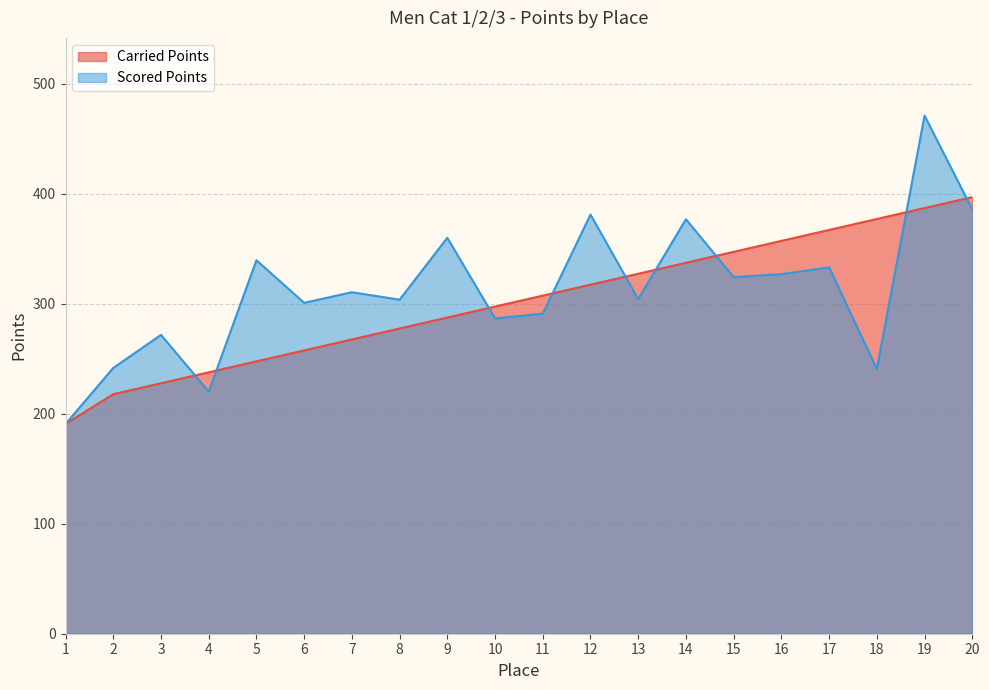

At 15, list the series in order from smallest to largest.

Scored Points, Carried Points